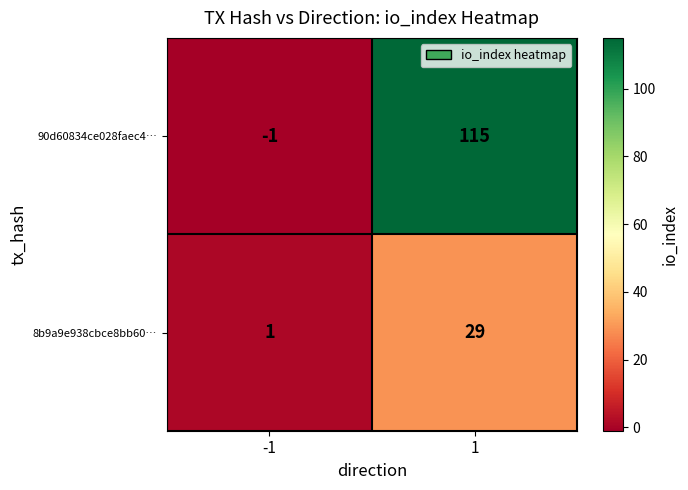

Rank the series at -1 from lowest to highest value.

90d60834ce028faec4…, 8b9a9e938cbce8bb60…